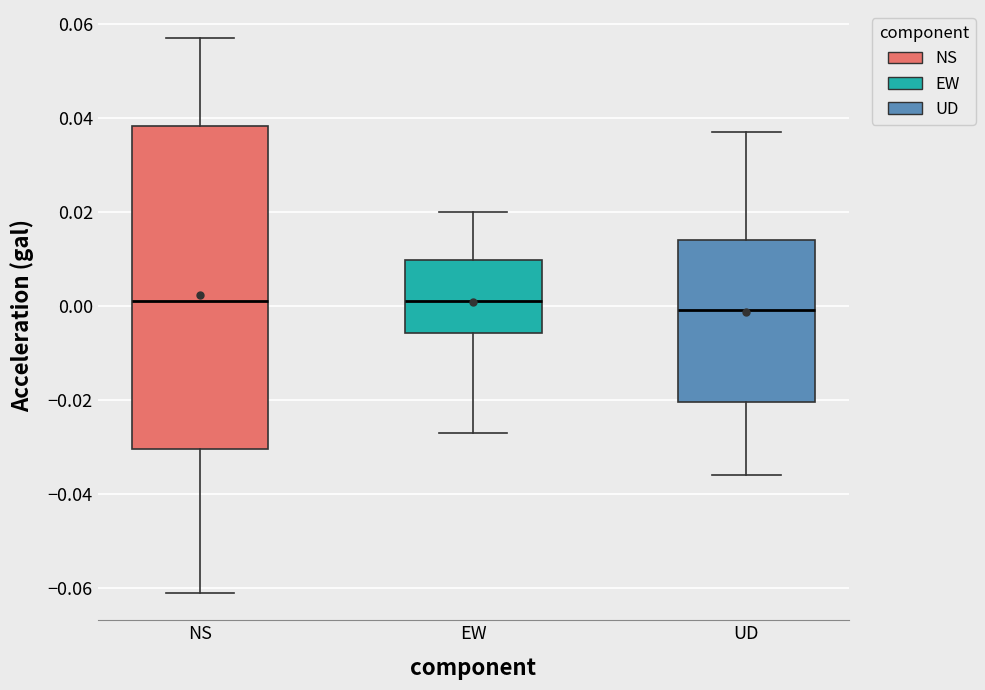

Reading left to right, read every box against the y-axis: the position of its median line, the range the box covers, and the ends of its whiskers. The values are not printed on the chart, so give them approximately, as read against the axis.

NS: median 0.002, box -0.030 to 0.038, whiskers -0.060 to 0.058
EW: median 0.002, box -0.006 to 0.010, whiskers -0.026 to 0.020
UD: median 0.000, box -0.020 to 0.014, whiskers -0.036 to 0.038